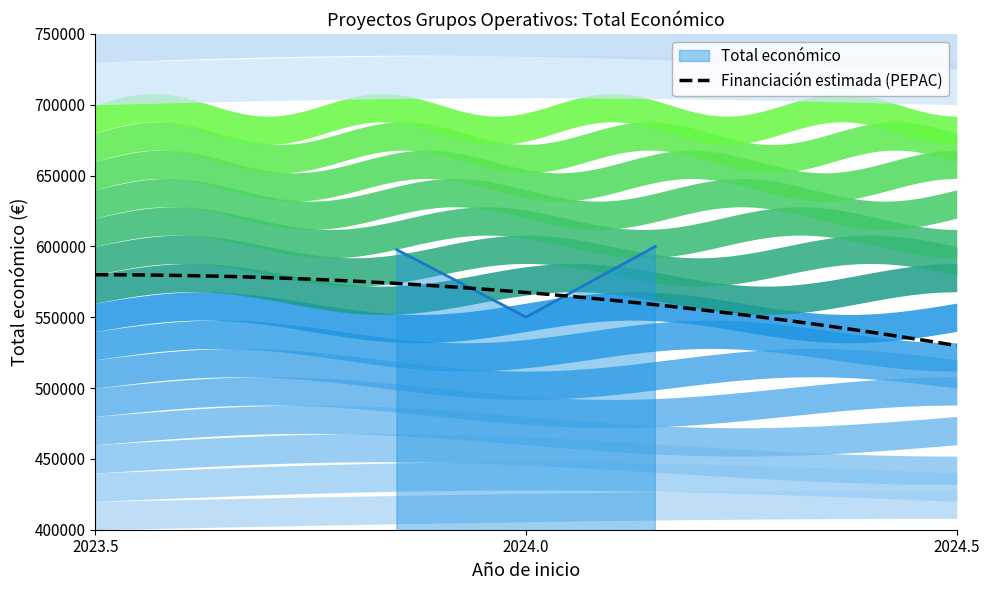

What is the maximum value for Total económico?

600000